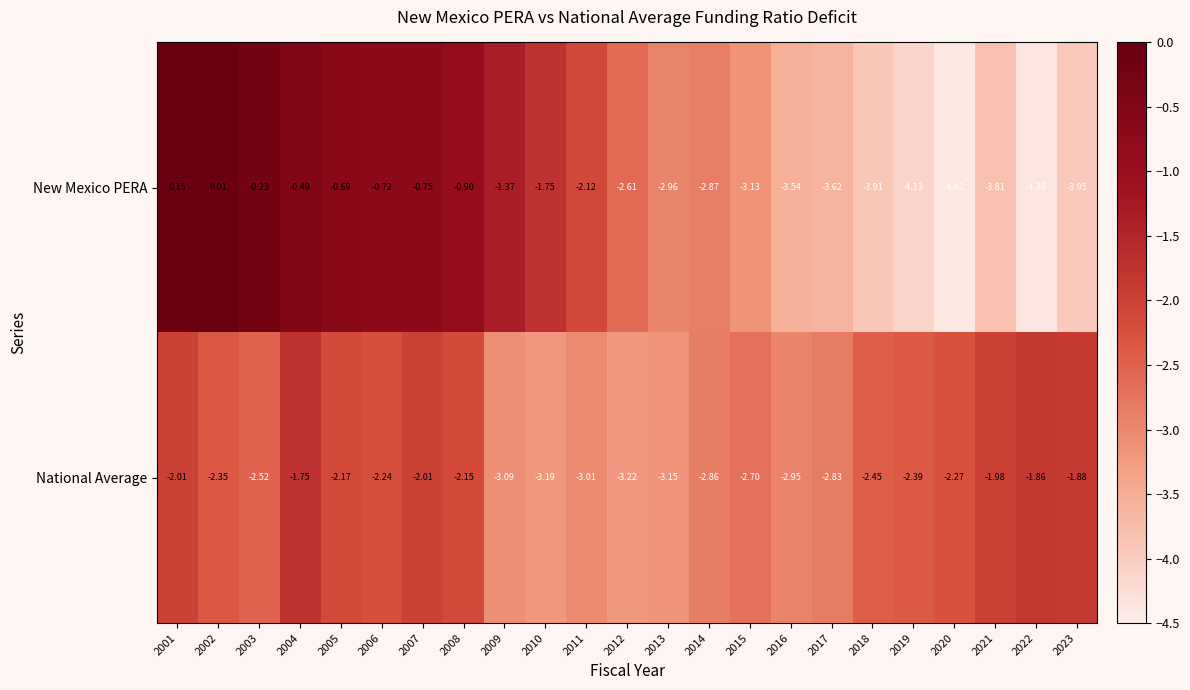

How many categories are shown in the chart?

23